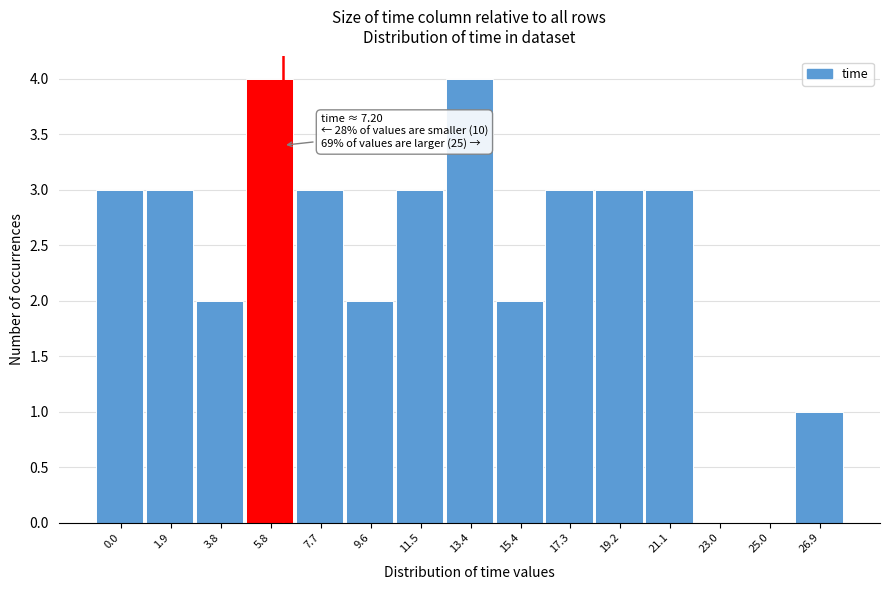

Reading left to right, extract all data points from this chart.

0.0=3	1.9=3	3.8=2	5.8=4	7.7=3	9.6=2	11.5=3	13.4=4	15.4=2	17.3=3	19.2=3	21.1=3	23.0=0	25.0=0	26.9=1